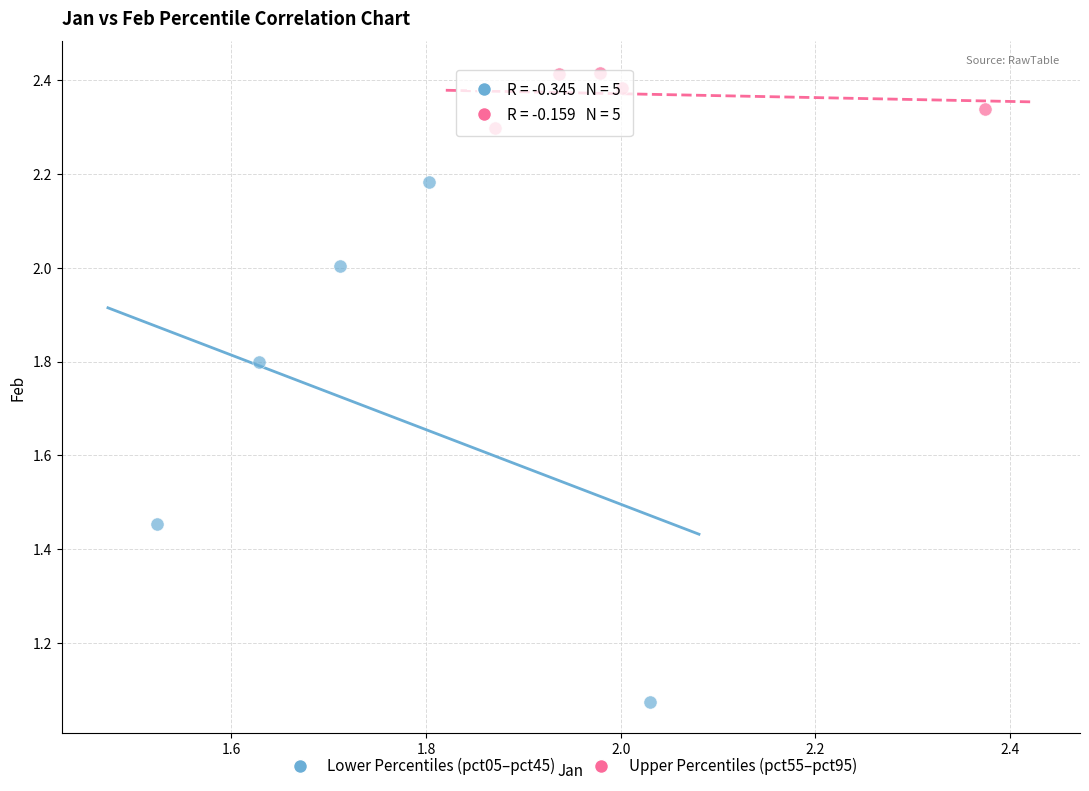

Which series contains the lowest Y value?

Lower Percentiles (pct05–pct45)